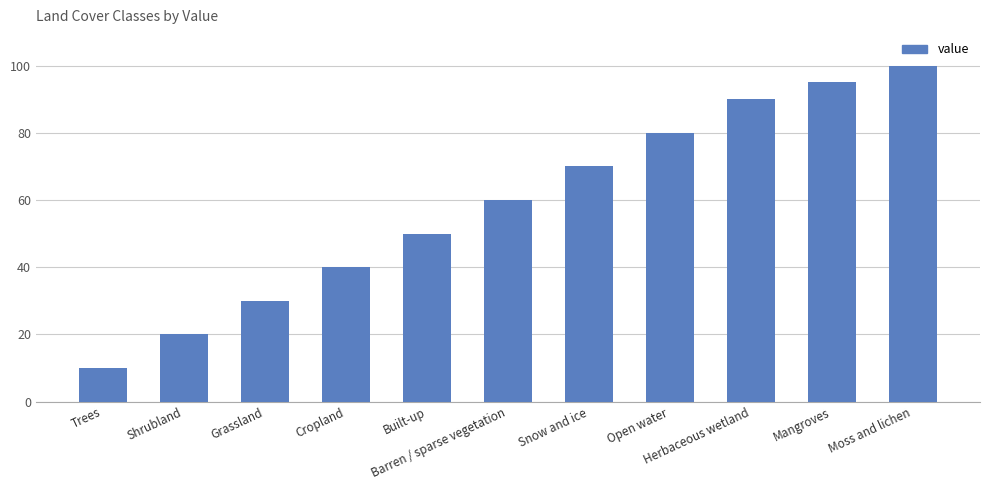

What is the sum of all values?

645